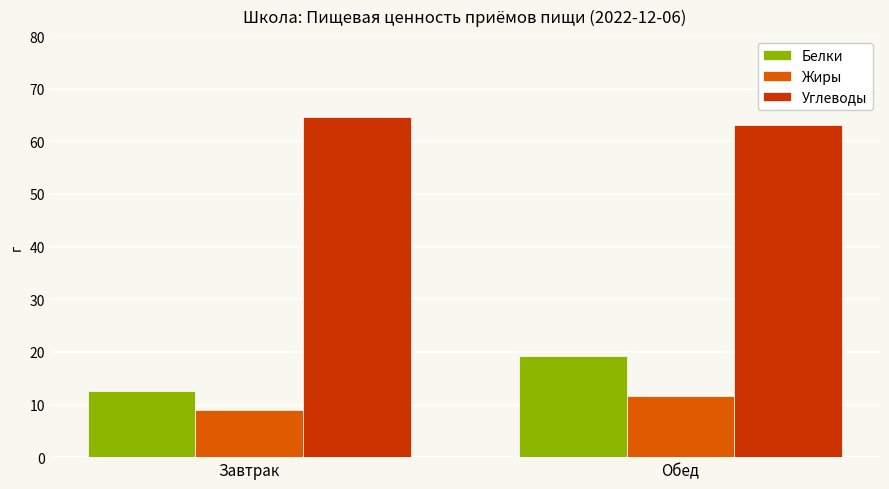

Is the value of Углеводы at Обед greater than the value of Жиры at Обед?

Yes